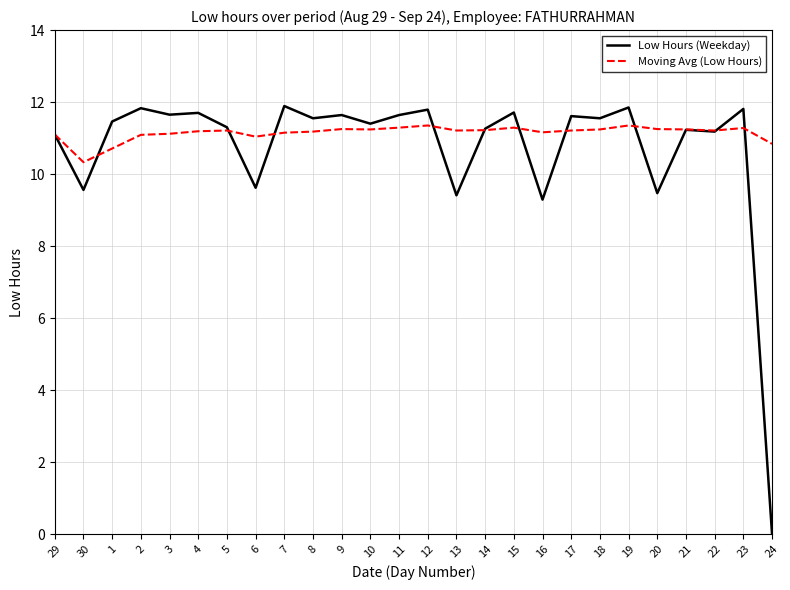

What is the total value across all series at 6?

20.7